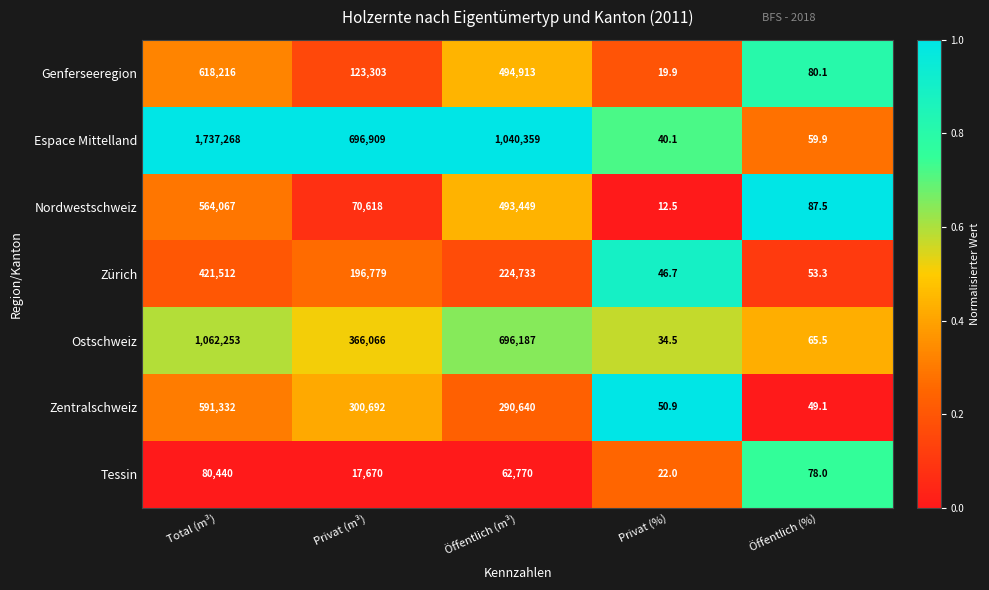

The value of Zentralschweiz at Privat (%) is 50.9. True or false?

True